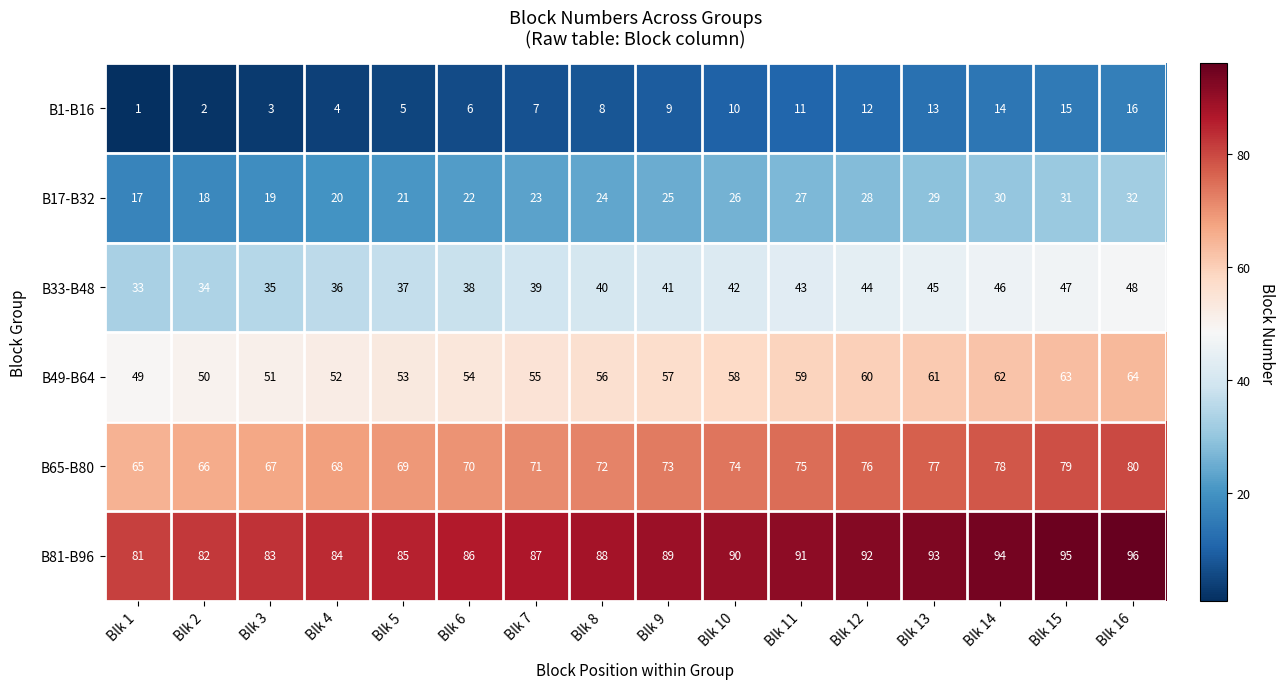

How many series are shown in this chart?

6